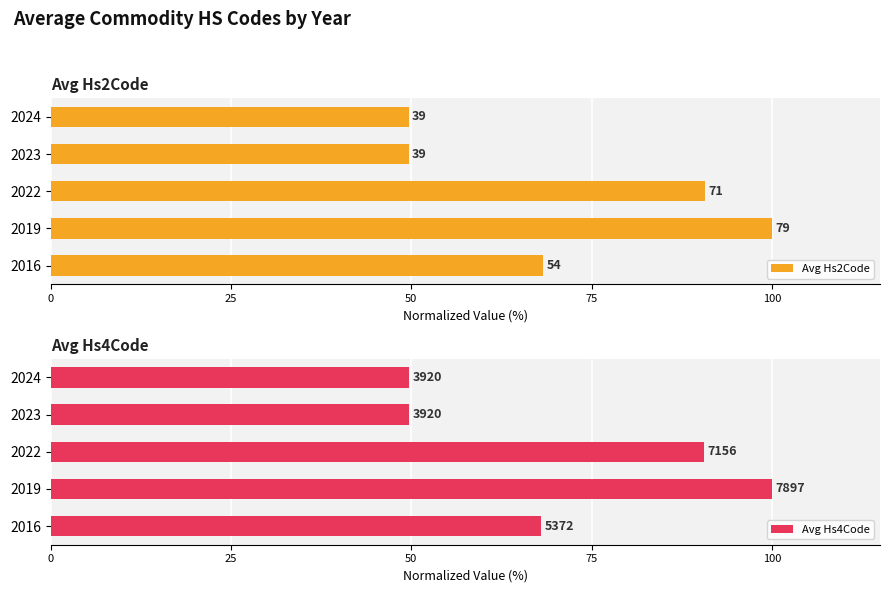

What are all the series names shown in the legend?

Avg Hs2Code, Avg Hs4Code